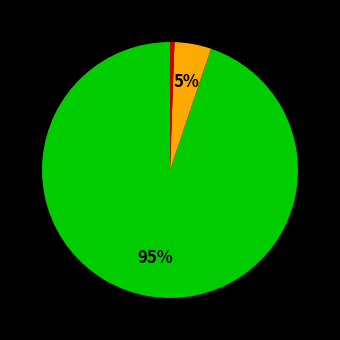

To the nearest percent, what is the average slice percentage?

33%